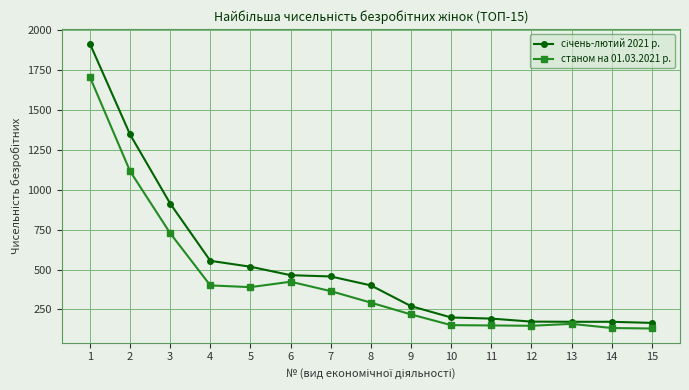

True or false: станом на 01.03.2021 р. has more than 0 points higher than both neighbors.

True